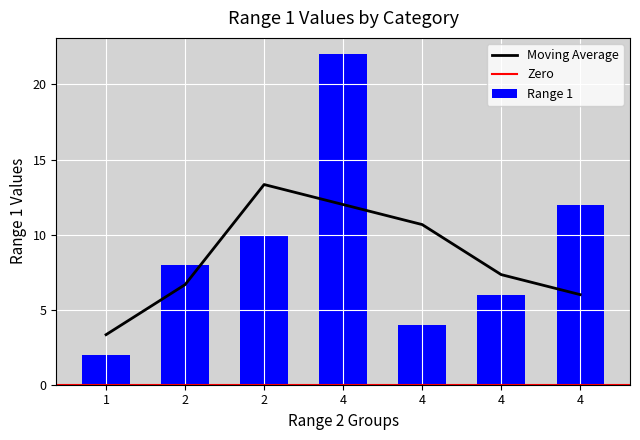

What is the difference between the values at 4 and 4?

18